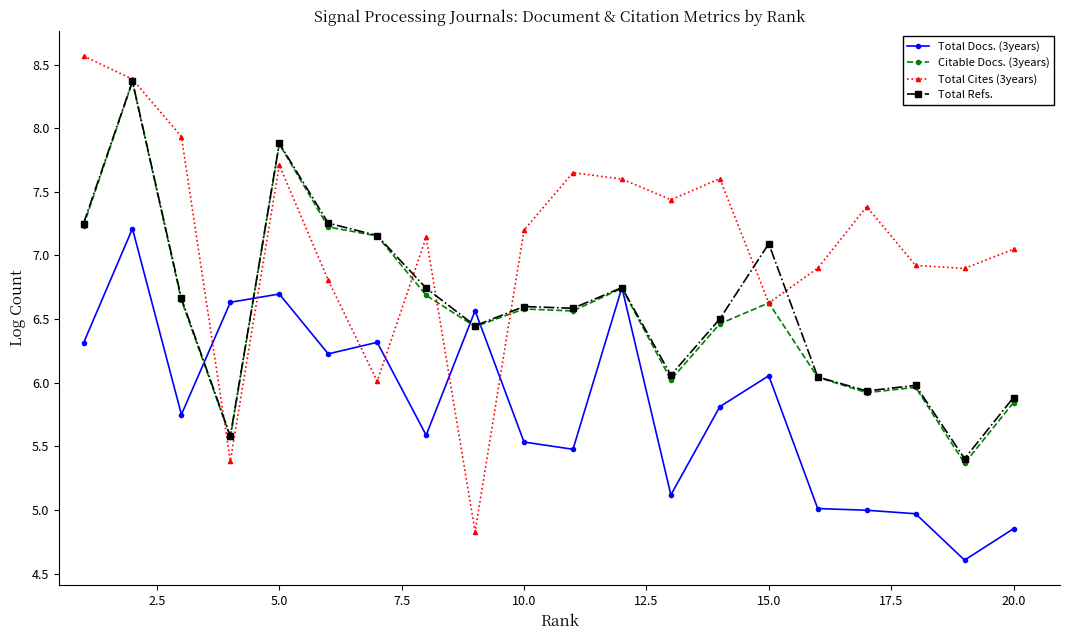

Which series has the largest range (max minus min)?

Total Cites (3years)